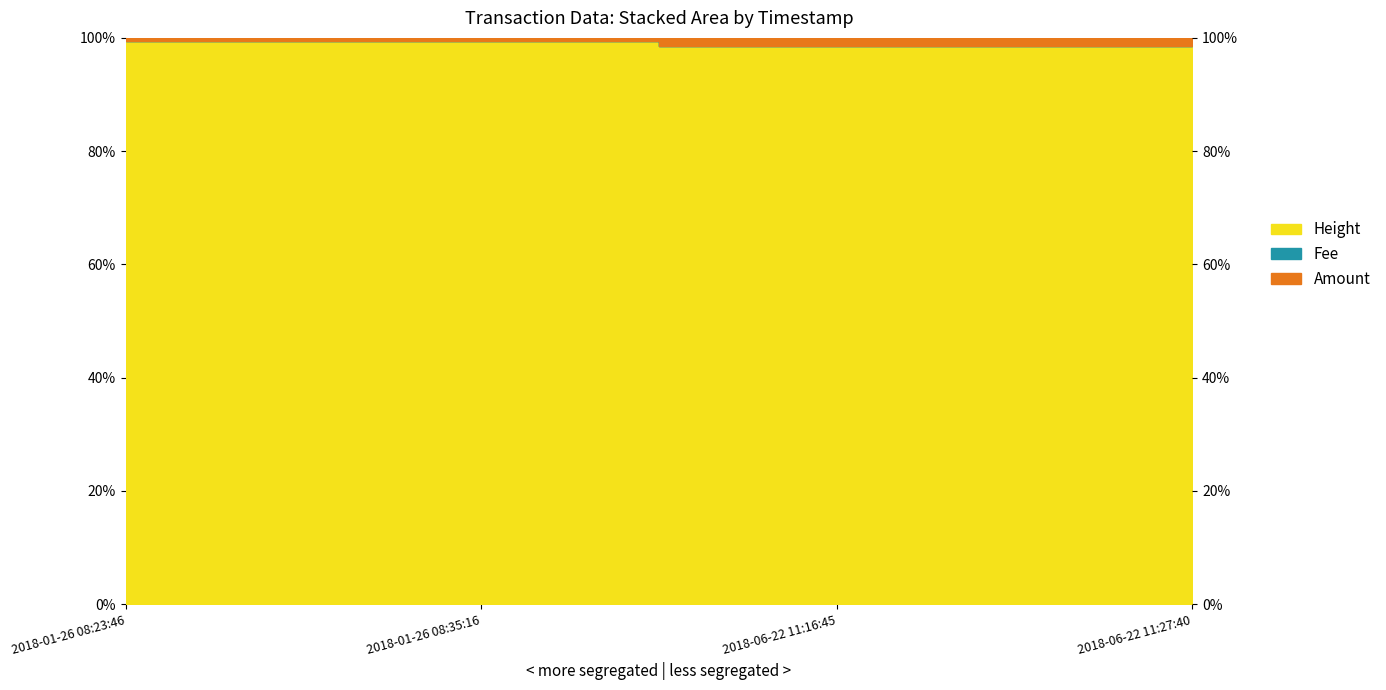

Is it true that Amount equals 98.6 at 2018-06-22 11:27:40?

True